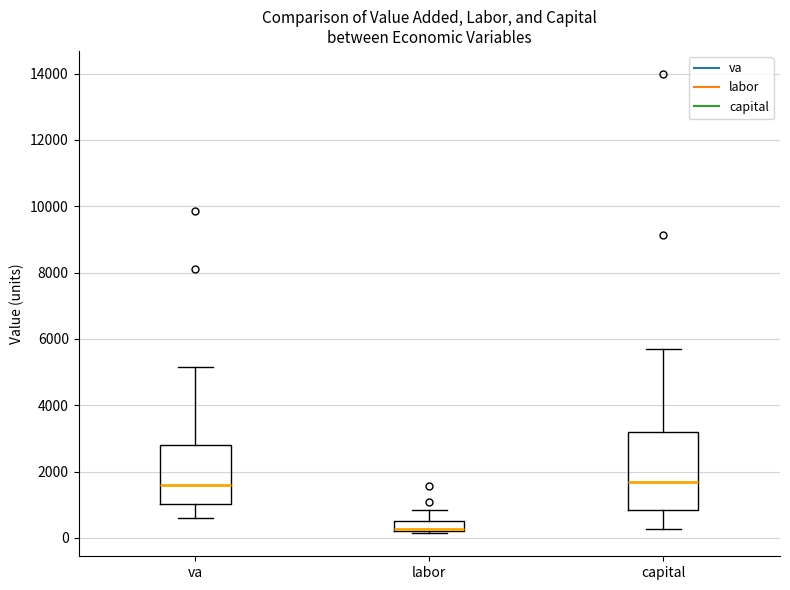

Which box is the tallest, from its lower edge to its upper edge?

capital